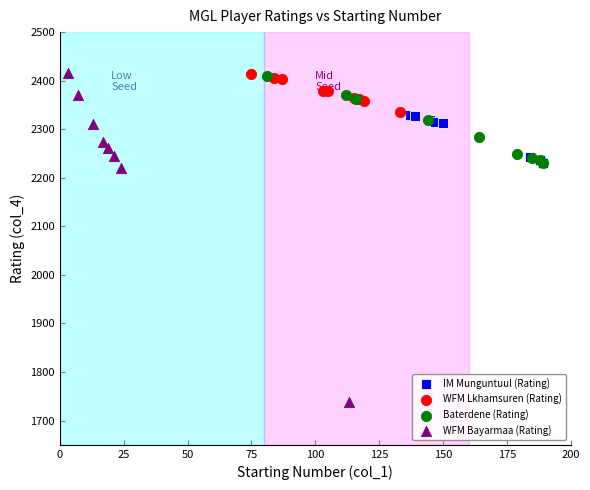

What are all the series names shown in the legend?

IM Munguntuul (Rating), WFM Lkhamsuren (Rating), Baterdene (Rating), WFM Bayarmaa (Rating)